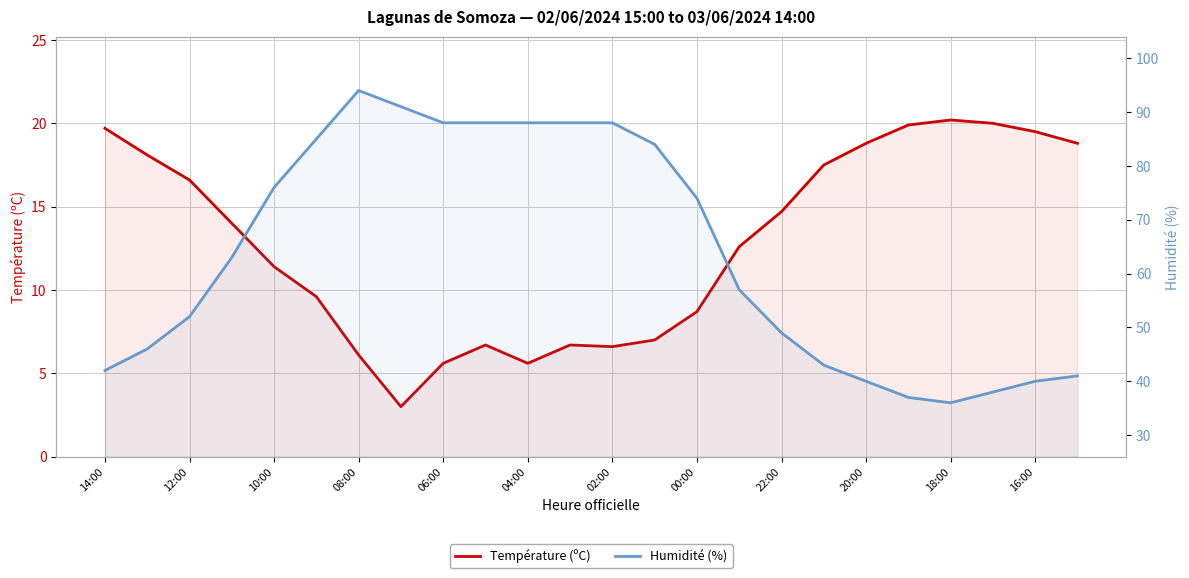

In Température (ºC), how many points are higher than both neighbors (excluding endpoints)?

3